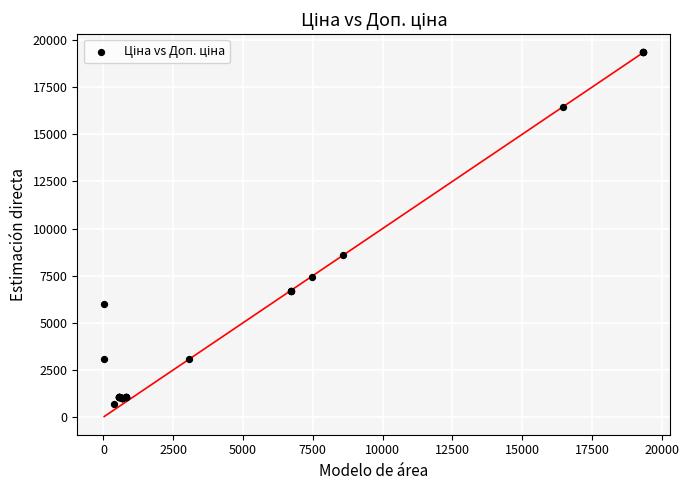

What Y value in the scatter plot is closest to 10017?

8581.1